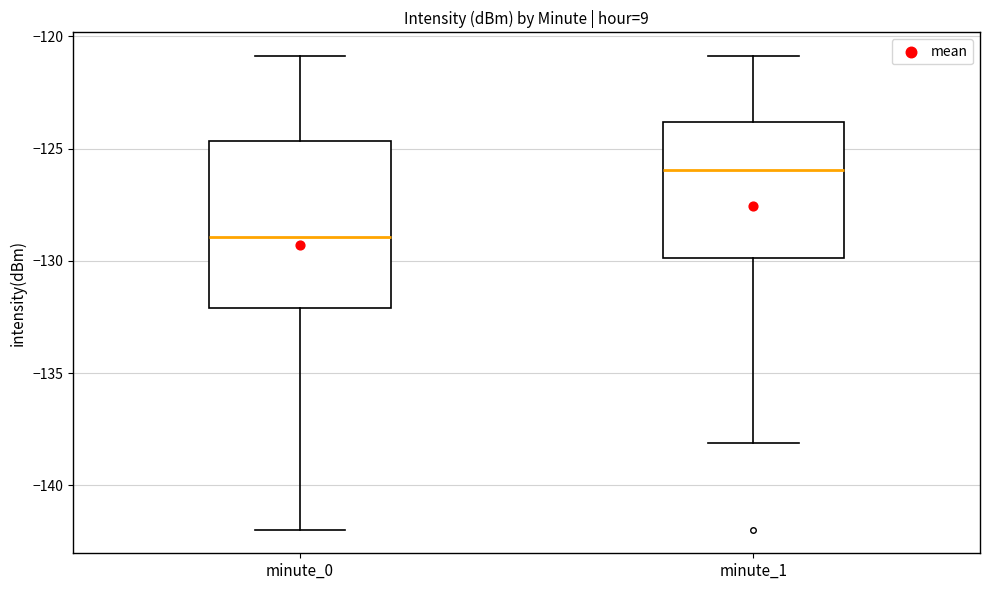

Reading left to right, read every box against the y-axis: the position of its median line, the range the box covers, and the ends of its whiskers. The values are not printed on the chart, so give them approximately, as read against the axis.

minute_0: median -129.0, box -132.0 to -124.5, whiskers -142.0 to -121.0
minute_1: median -126.0, box -130.0 to -124.0, whiskers -138.0 to -121.0